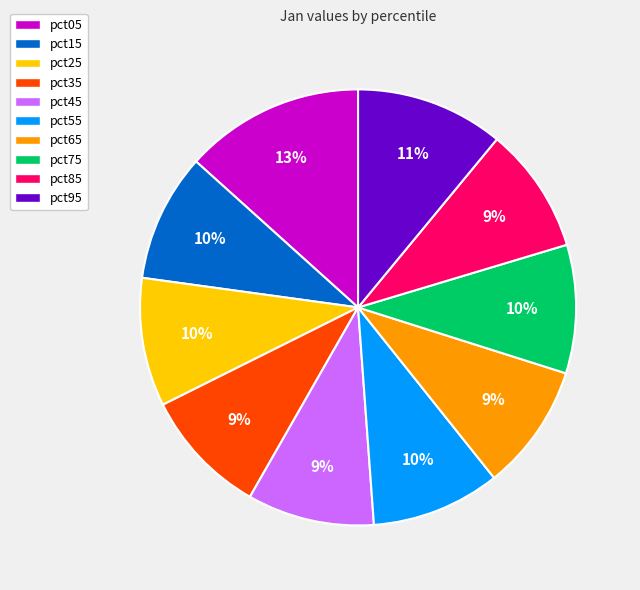

Count the number of slices in the pie.

10